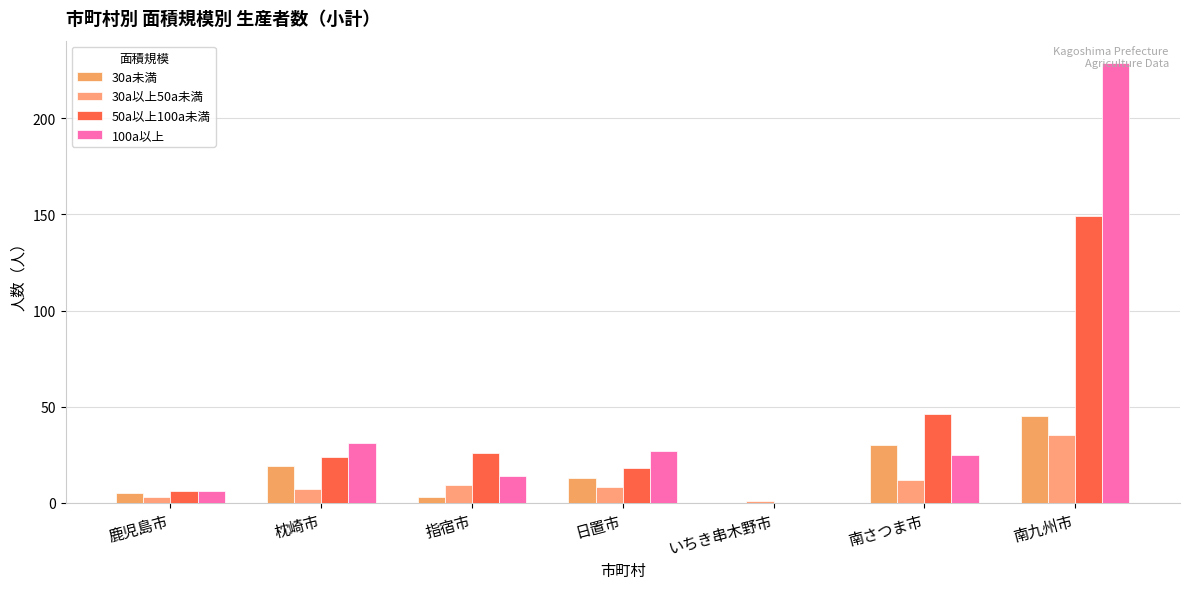

How many values in 50a以上100a未満 are above zero?

6